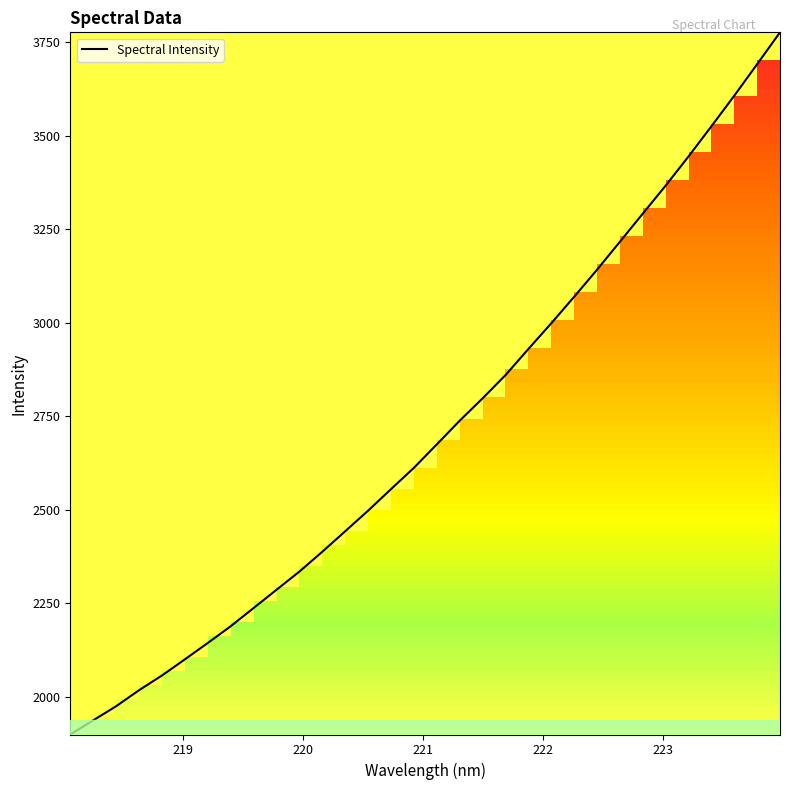

What is the greatest value displayed?

3776.0